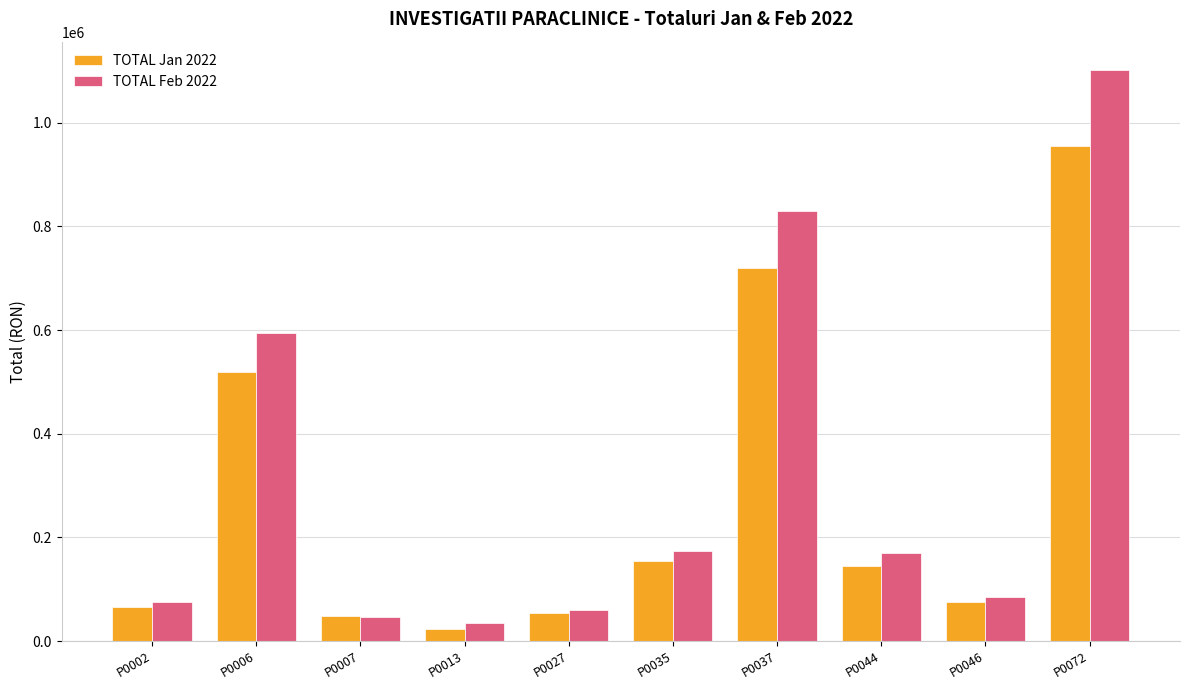

At which label is TOTAL Jan 2022 closest to 489589?

P0006